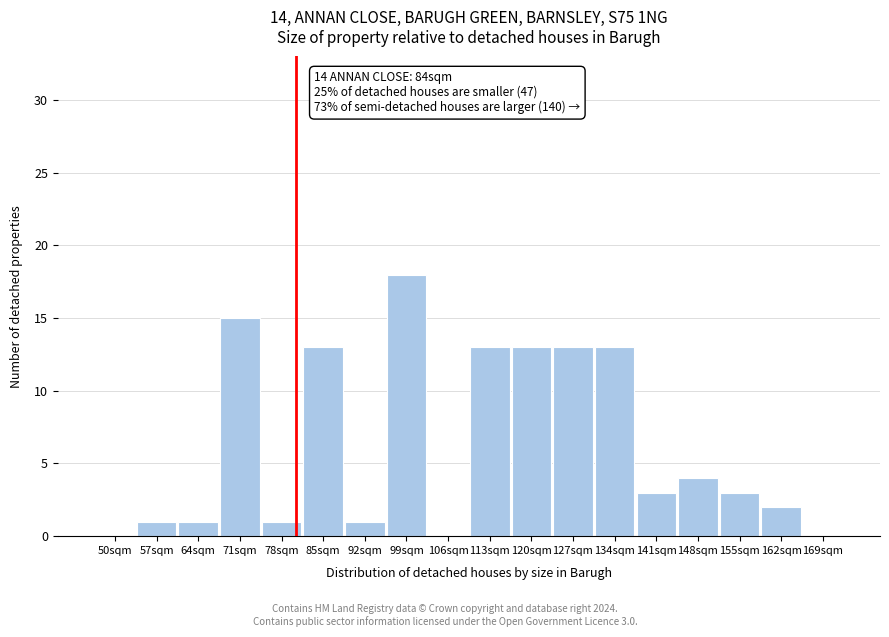

Reading left to right, transcribe all the data shown in this chart.

50sqm=0	57sqm=1	64sqm=1	71sqm=15	78sqm=1	85sqm=13	92sqm=1	99sqm=18	106sqm=0	113sqm=13	120sqm=13	127sqm=13	134sqm=13	141sqm=3	148sqm=4	155sqm=3	162sqm=2	169sqm=0